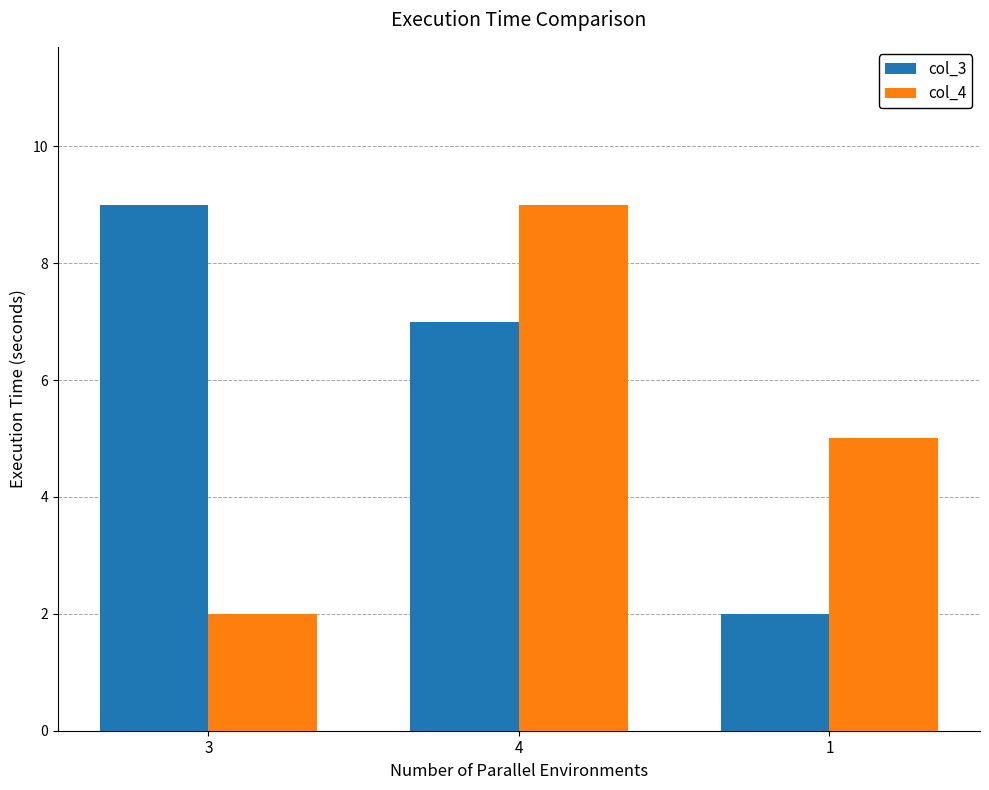

True or false: col_3 has a value of 2 at 1.

True